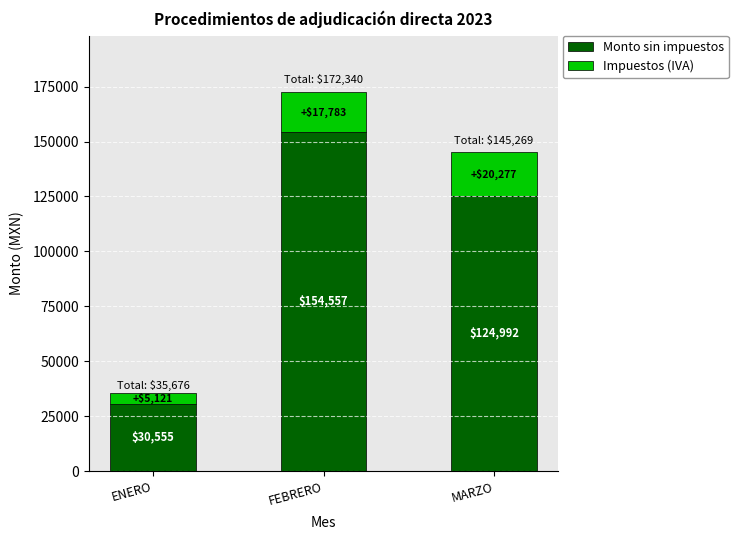

What is the difference between the maximum and minimum values in the Monto sin impuestos series?

124002.2